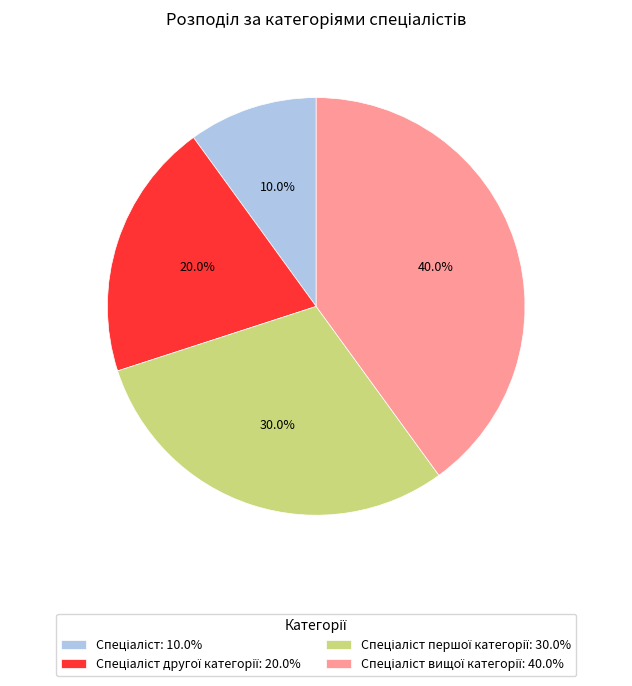

Does any single category account for the majority?

No